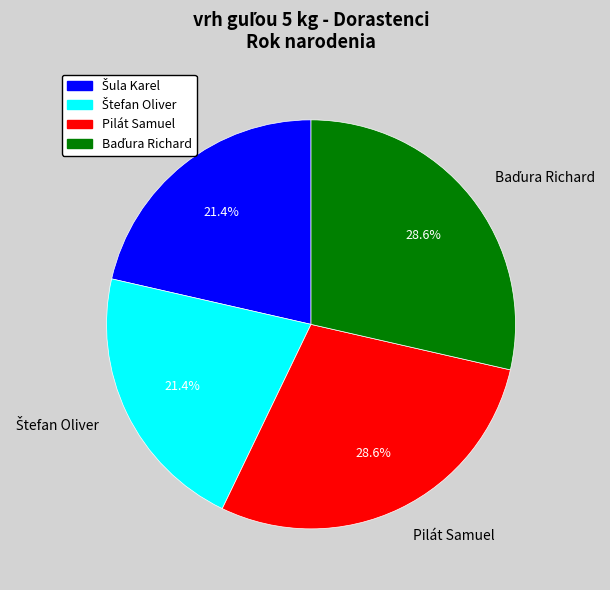

Is there a majority slice in this chart?

No